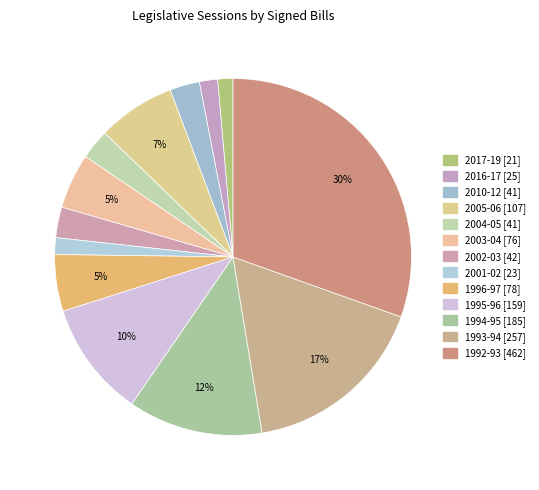

What is the smallest slice in the pie chart?

2017-19